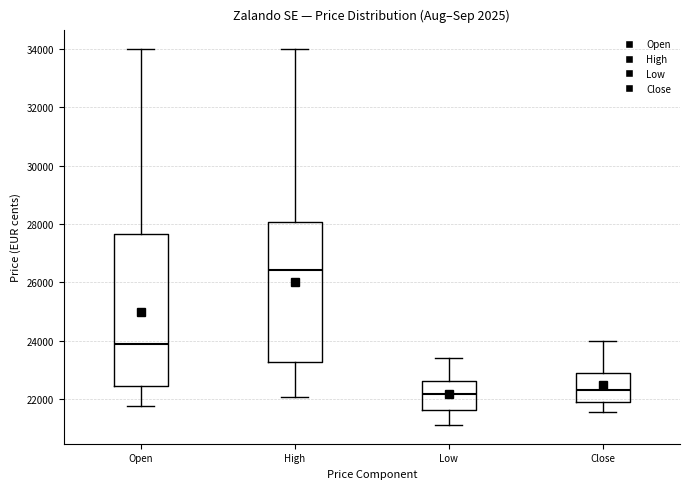

Which box is the tallest, from its lower edge to its upper edge?

Open